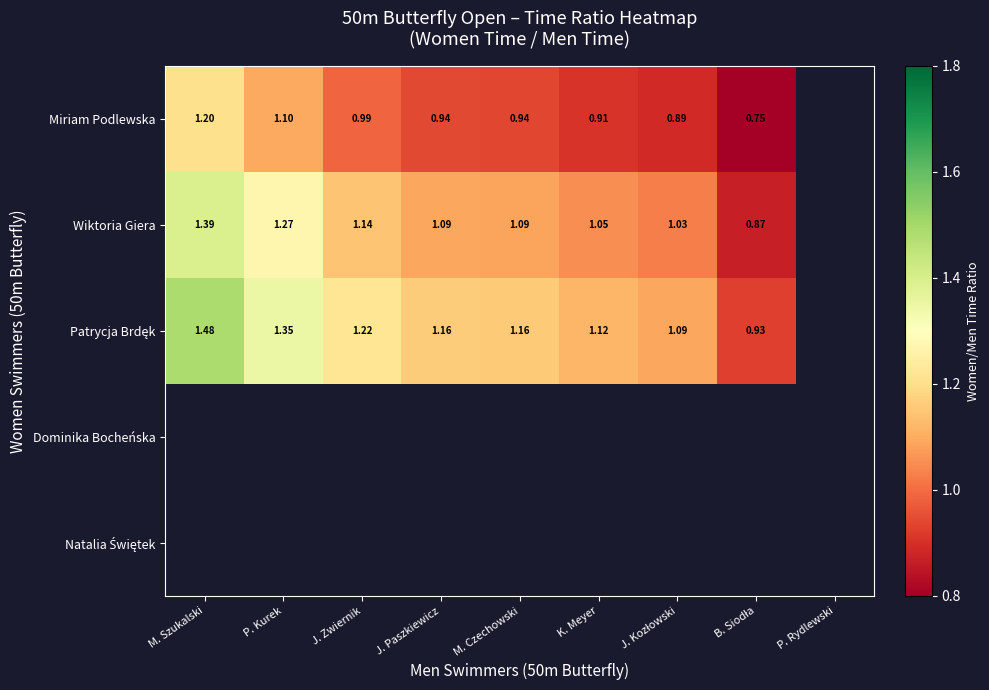

At how many categories does at least one series exceed 0?

8